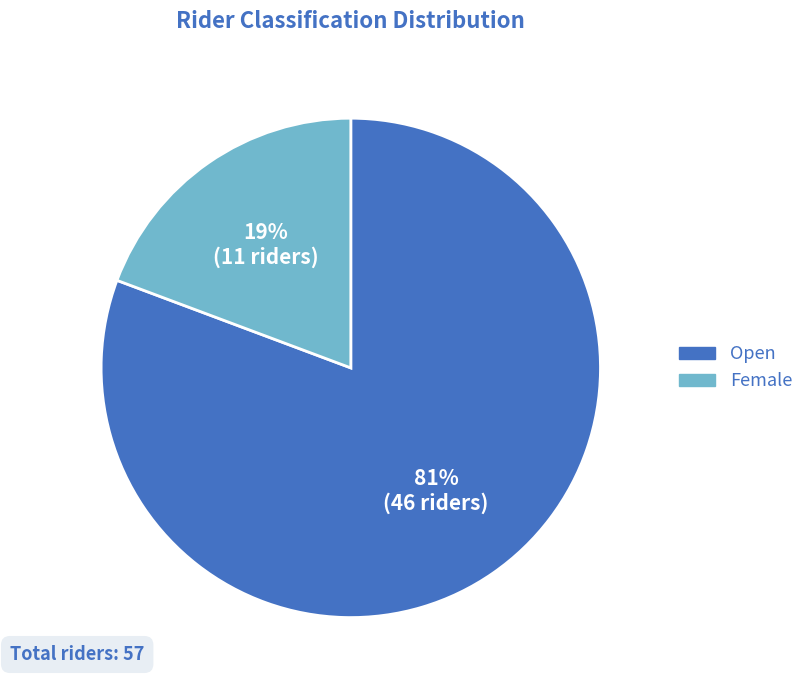

Does any single category account for the majority?

Yes